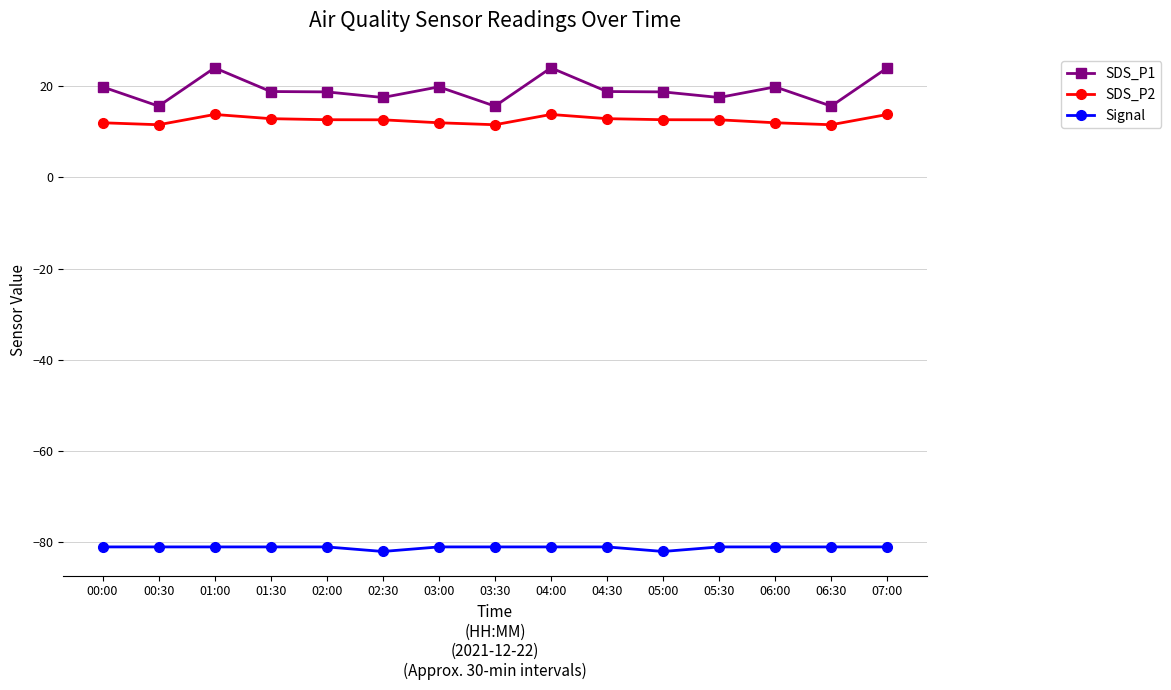

List the series in order of their peak value, lowest first.

Signal, SDS_P2, SDS_P1